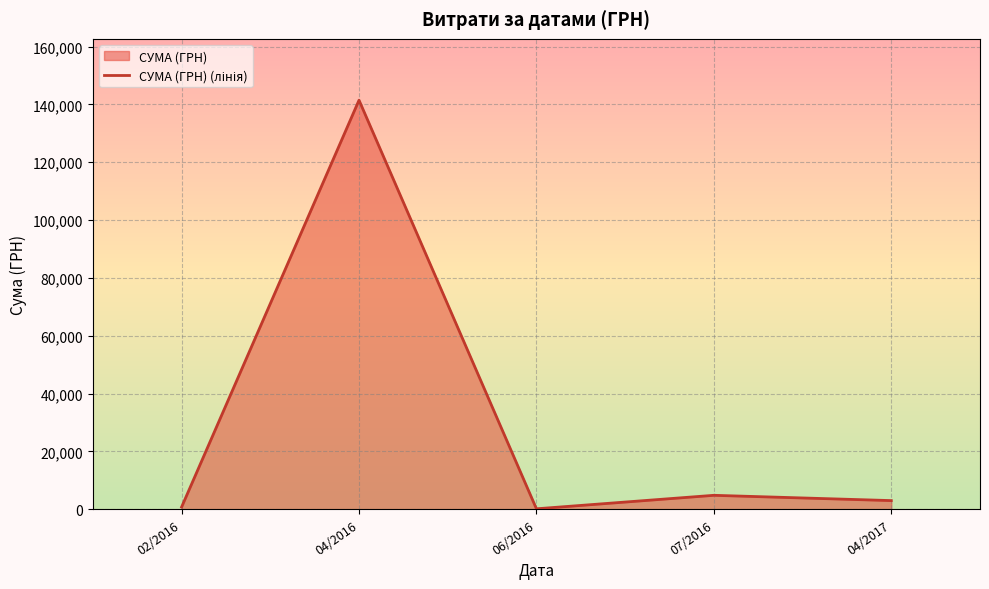

How many lines are shown in the chart?

1